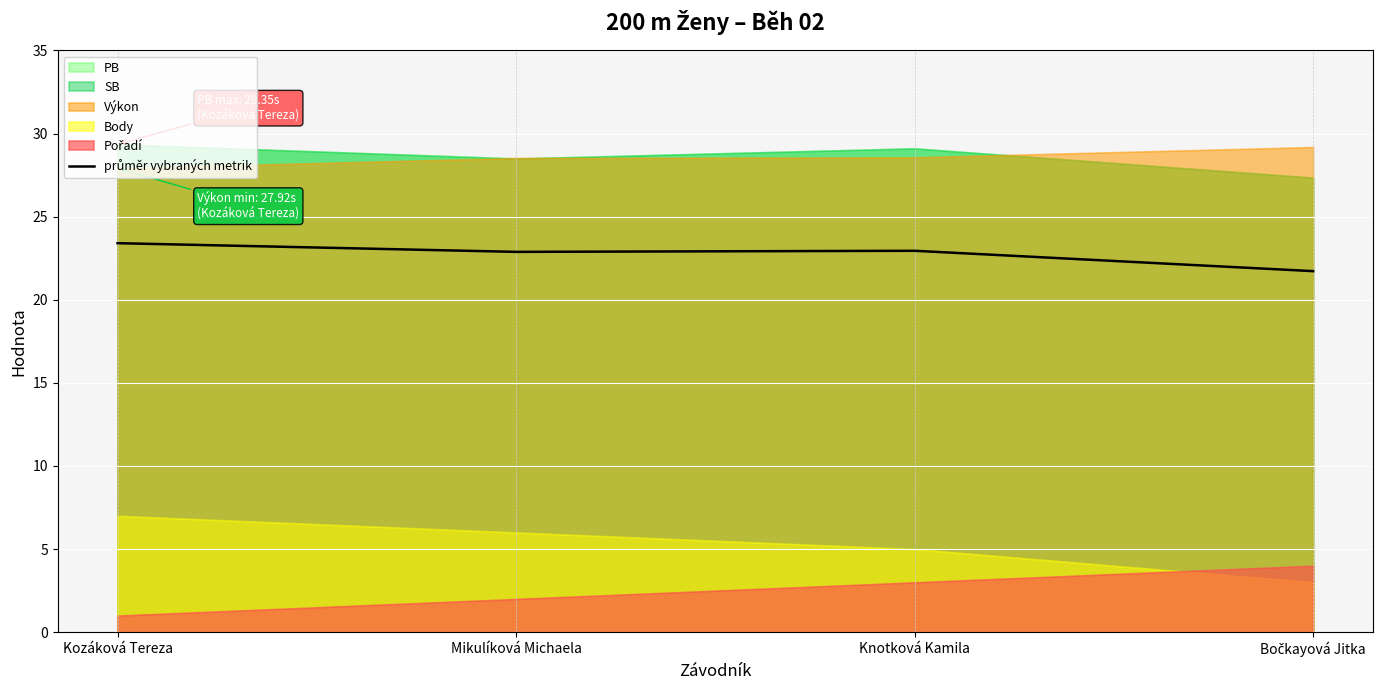

What is the label of the 2nd point from the left?

Mikulíková Michaela